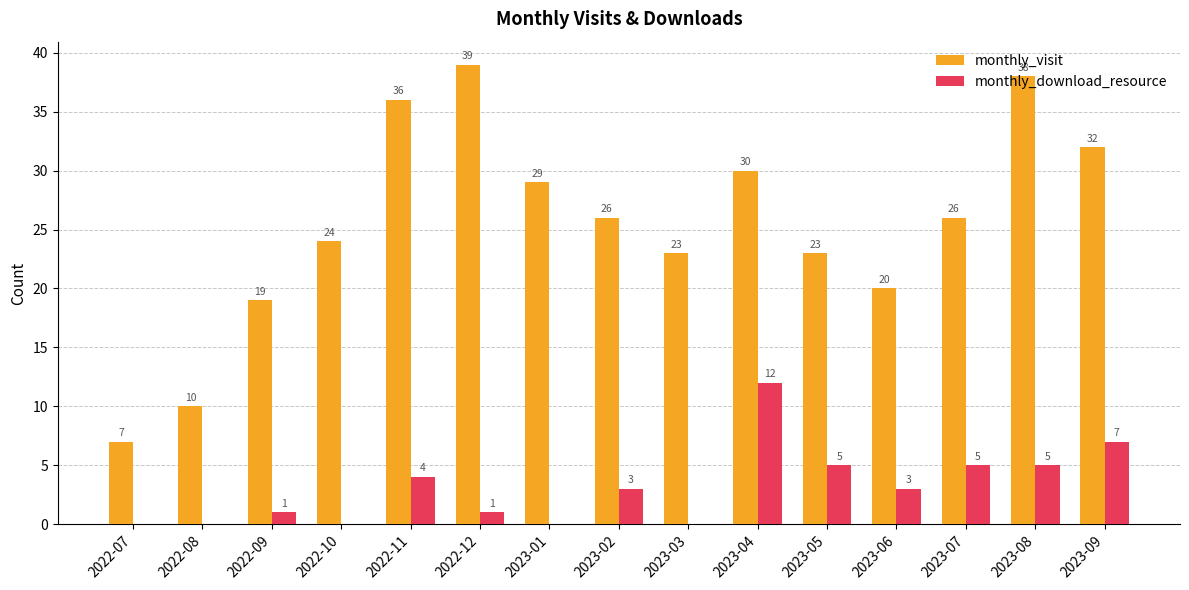

Reading left to right, list all the values displayed in this chart.

monthly_visit: 2022-07=7	2022-08=10	2022-09=19	2022-10=24	2022-11=36	2022-12=39	2023-01=29	2023-02=26	2023-03=23	2023-04=30	2023-05=23	2023-06=20	2023-07=26	2023-08=38	2023-09=32
monthly_download_resource: 2022-07=0	2022-08=0	2022-09=1	2022-10=0	2022-11=4	2022-12=1	2023-01=0	2023-02=3	2023-03=0	2023-04=12	2023-05=5	2023-06=3	2023-07=5	2023-08=5	2023-09=7